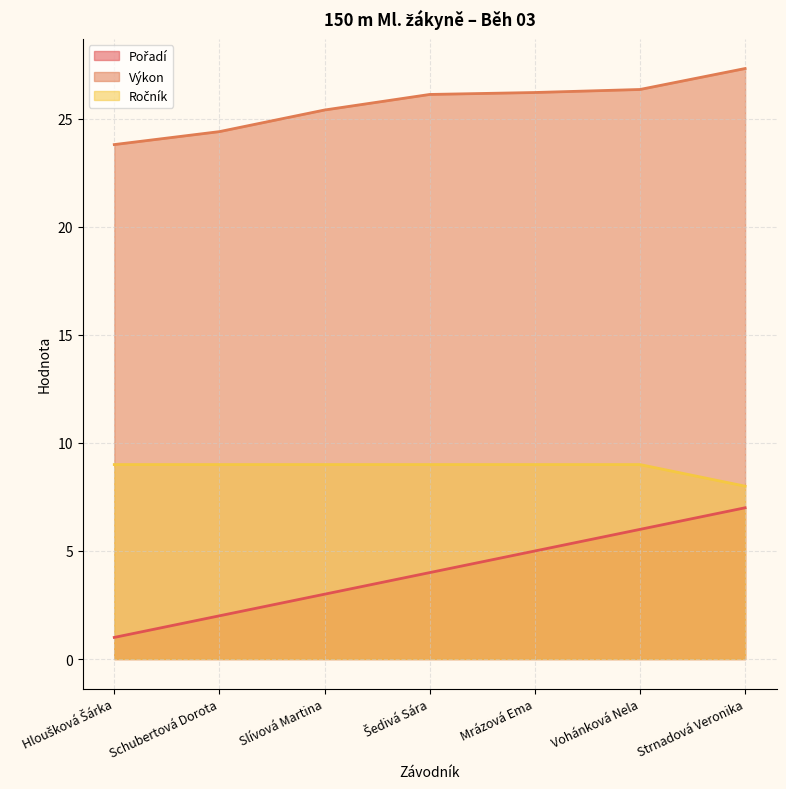

What is the label of the 6th point from the left?

Vohánková Nela